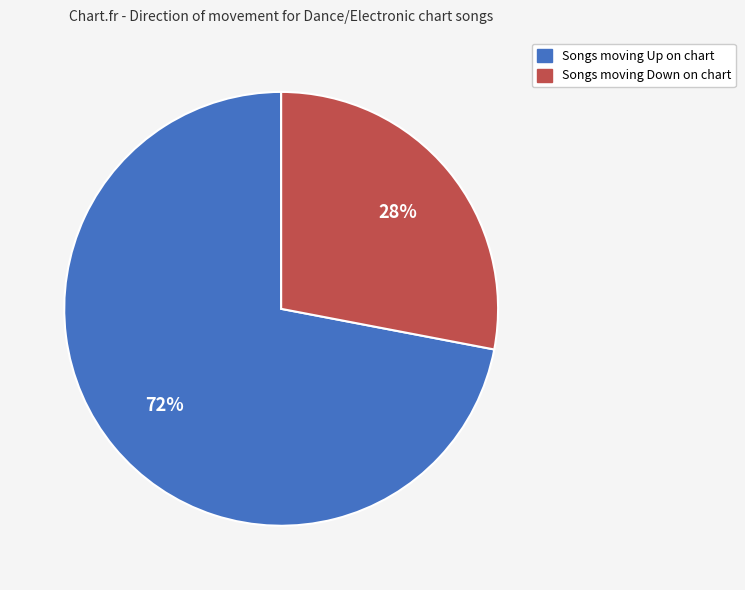

To the nearest percent, what is the average slice percentage?

50%